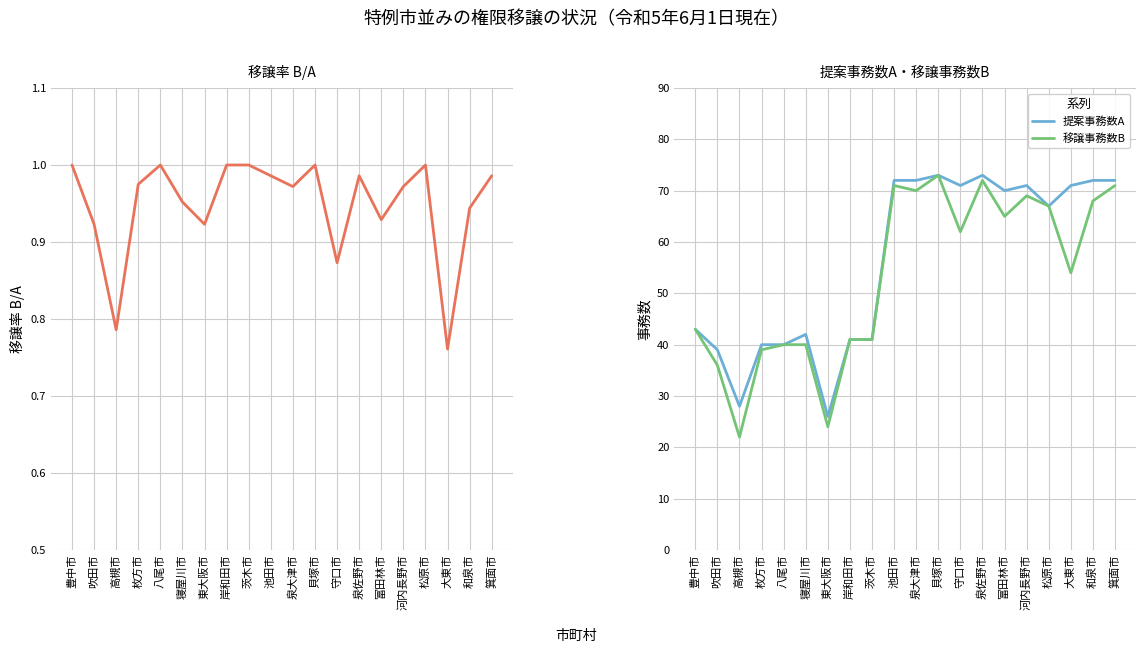

Between 枚方市 and 泉大津市, which series saw the biggest shift?

提案事務数A